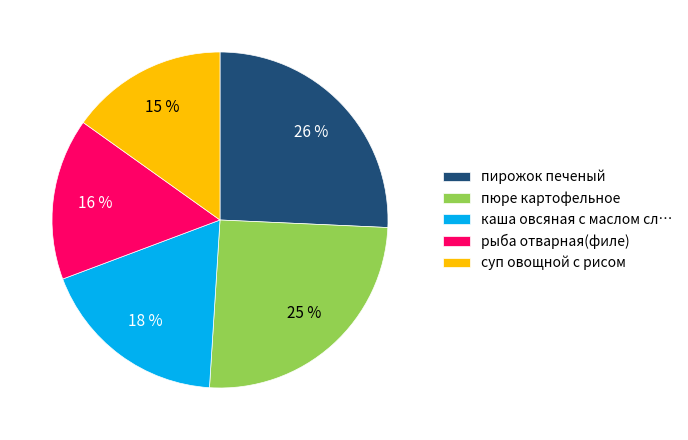

How many segments does this pie chart have?

5